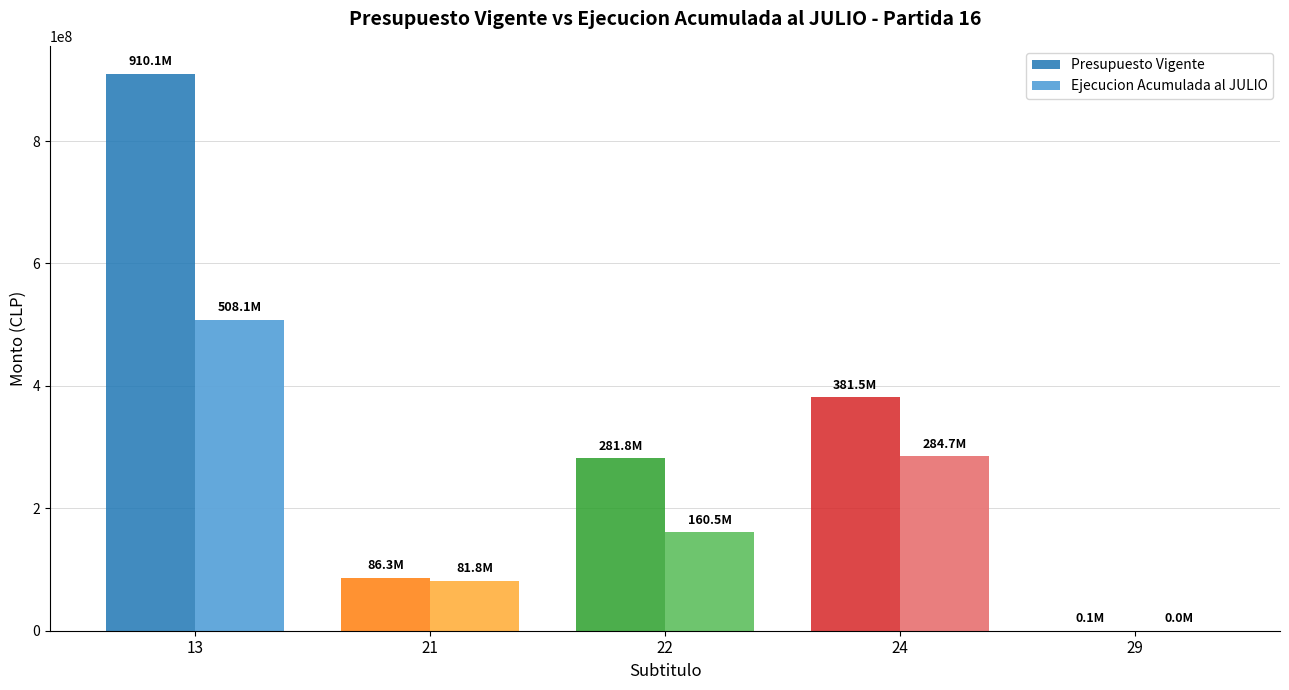

Are the bars grouped side by side (vs. stacked)?

Yes